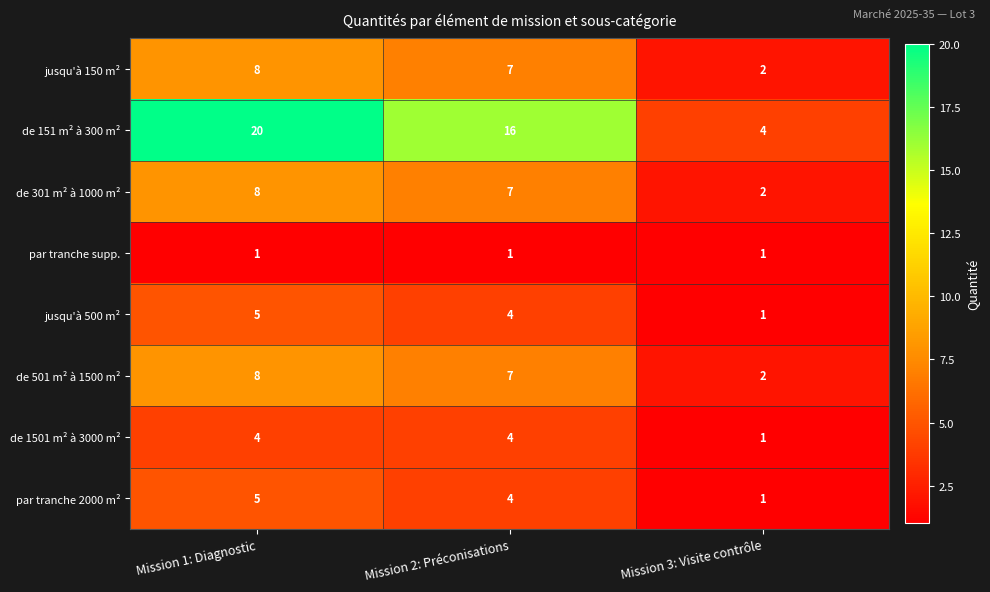

Is the value of jusqu'à 150 m² at Mission 1: Diagnostic greater than the value of jusqu'à 500 m² at Mission 2: Préconisations?

Yes